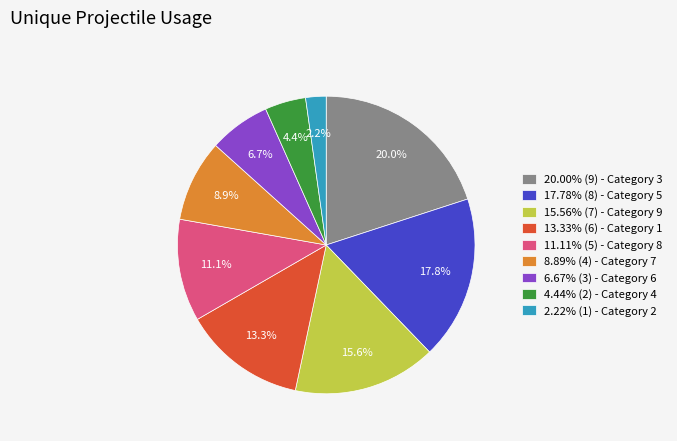

What portion of the pie excludes 11.11% (5) - Category 8?

88.9%